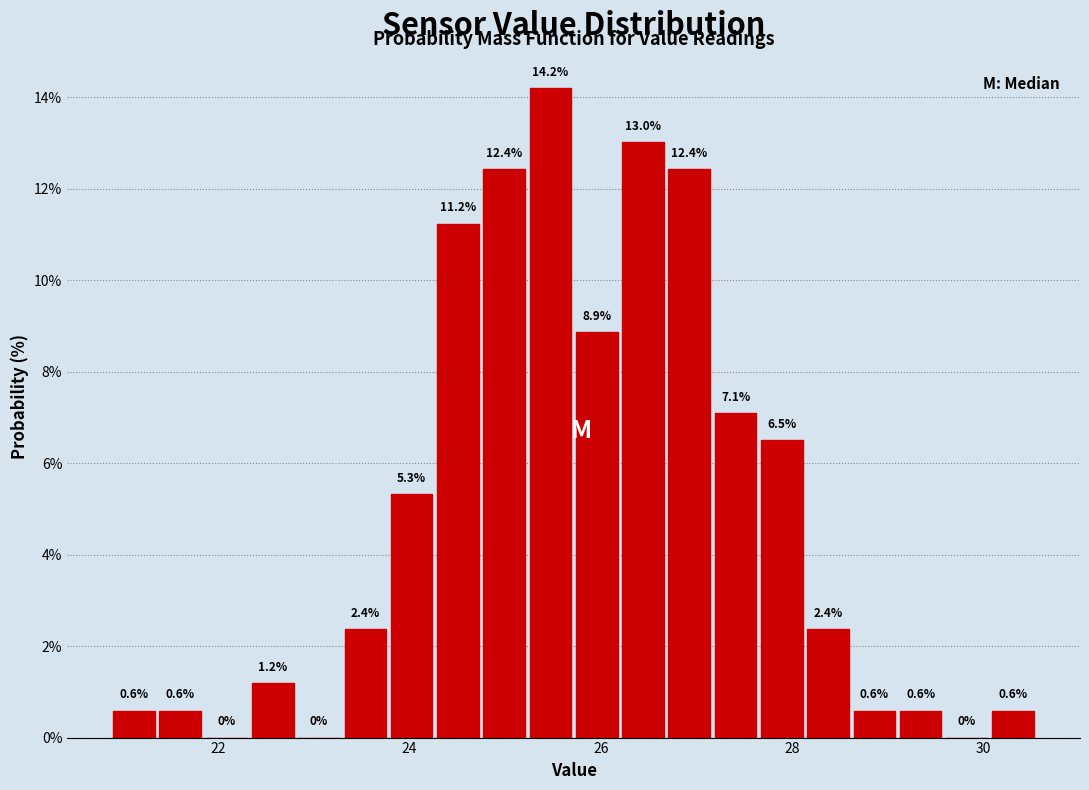

Around what value on the x-axis is the tallest bar? Give the approximate position of its centre, as read against the axis.

25.4